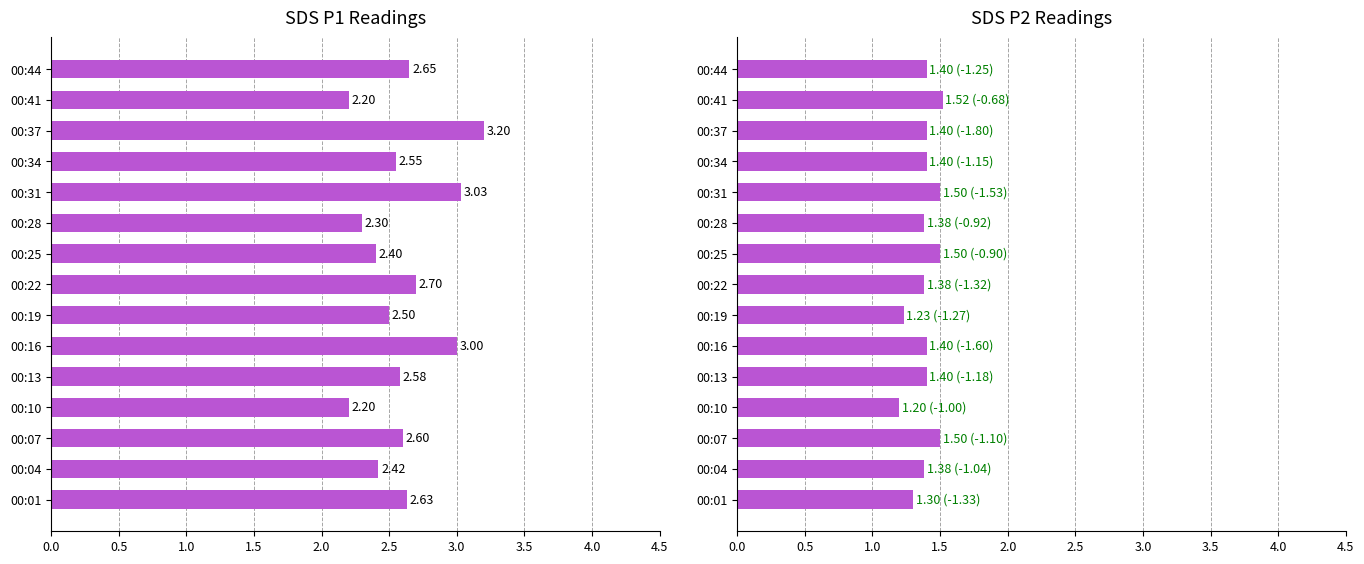

What is the sum of all SDS_P2 values?

20.9